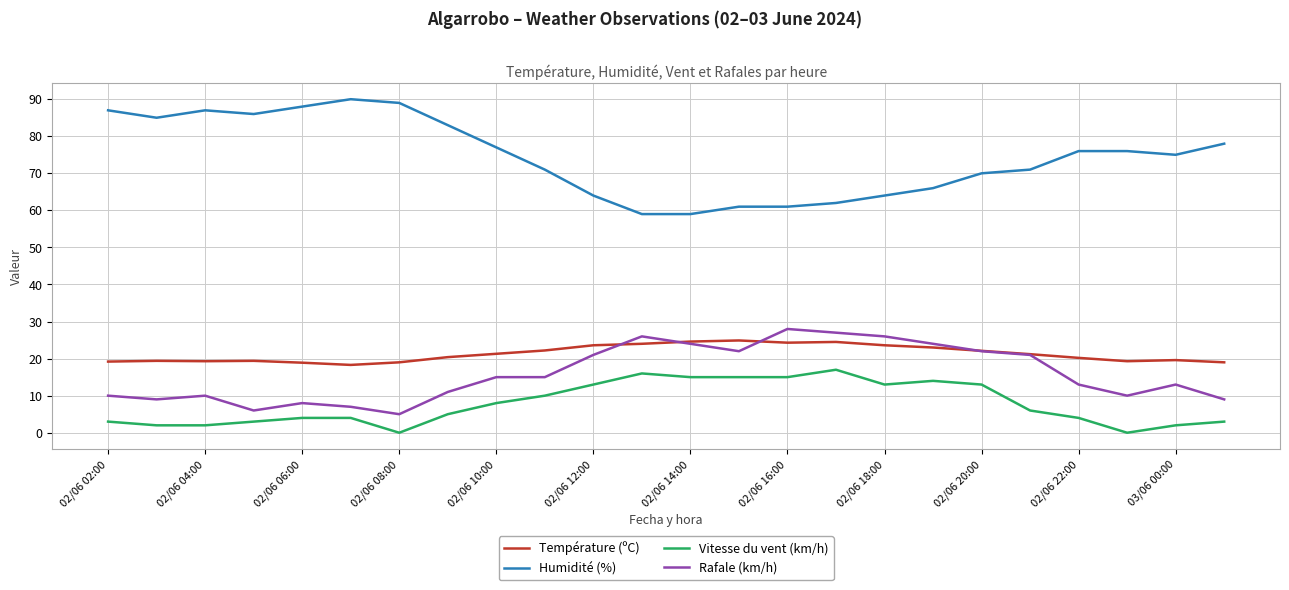

True or false: Humidité (%) and Vitesse du vent (km/h) intersect in this chart.

False